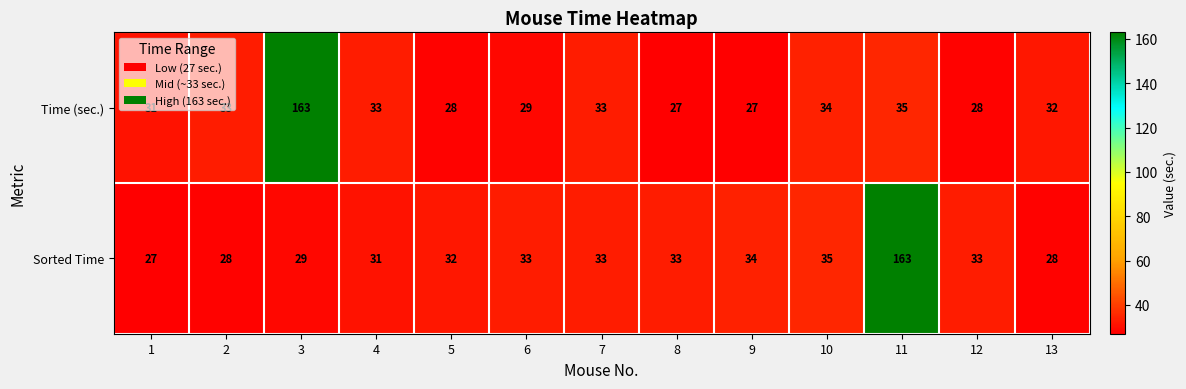

What is the spread (max minus min) of values at 1?

4